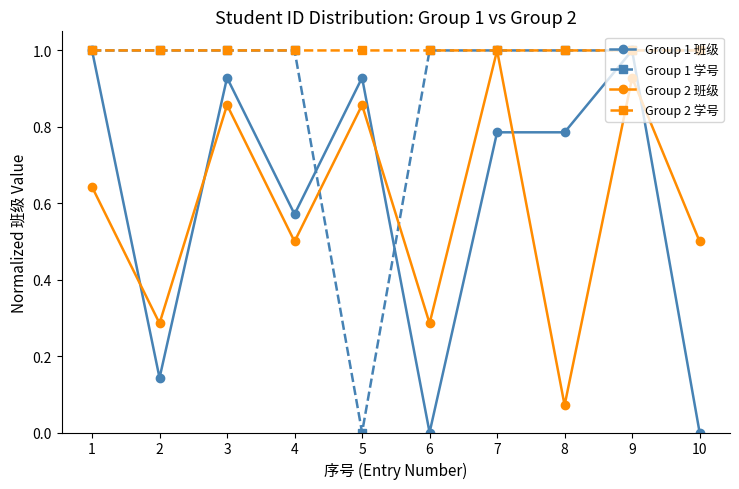

How many categories are shown in the chart?

10